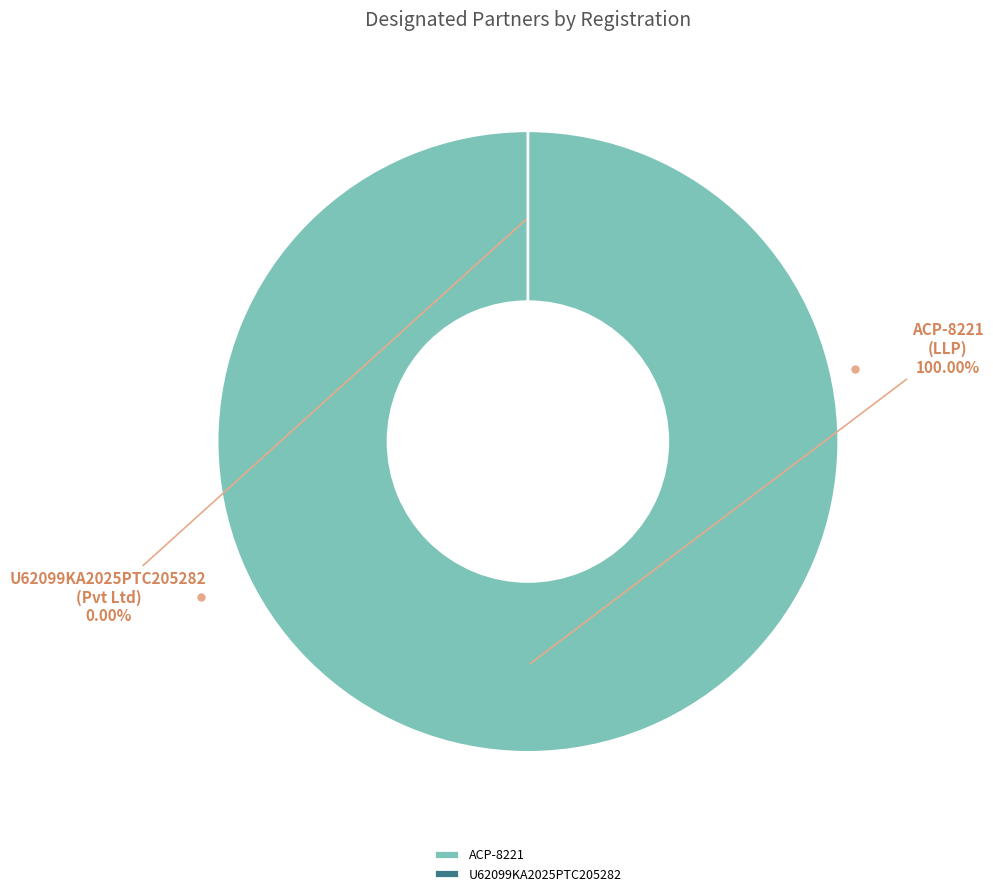

Between U62099KA2025PTC205282 and ACP-8221, which is larger?

ACP-8221